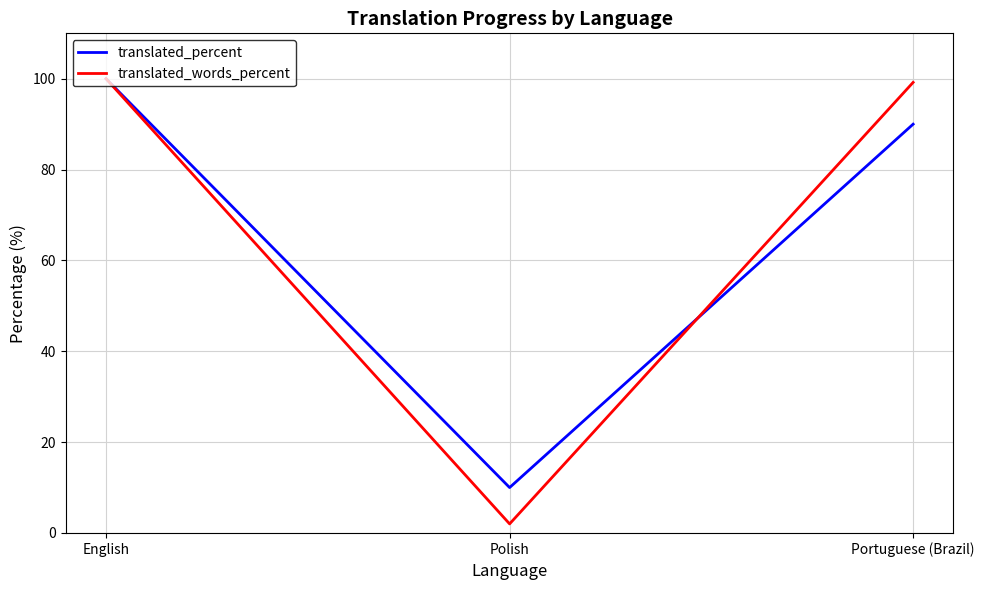

Is the value of translated_percent at Polish greater than the value of translated_words_percent at Portuguese (Brazil)?

No